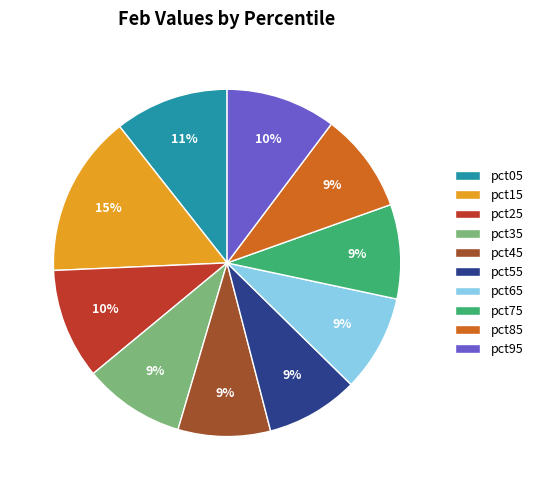

How many slices are in this pie chart?

10